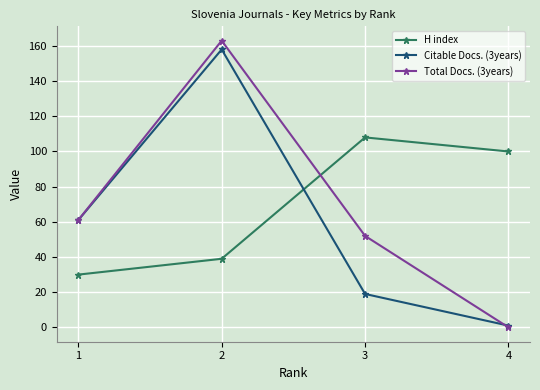

True or false: H index has a value of 39 at 2.

True